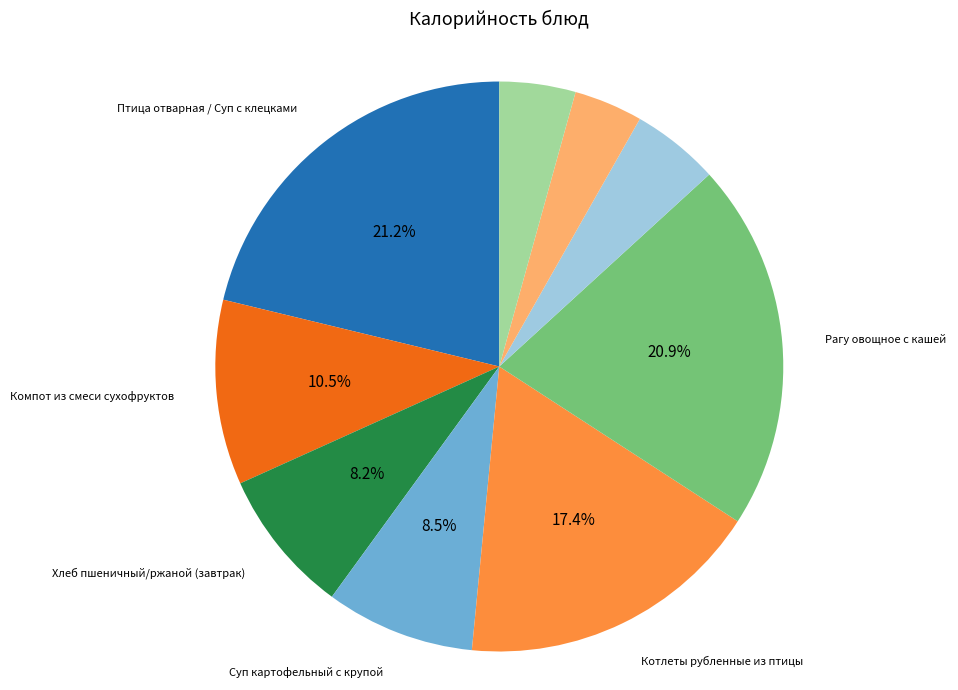

Is there a majority slice in this chart?

No